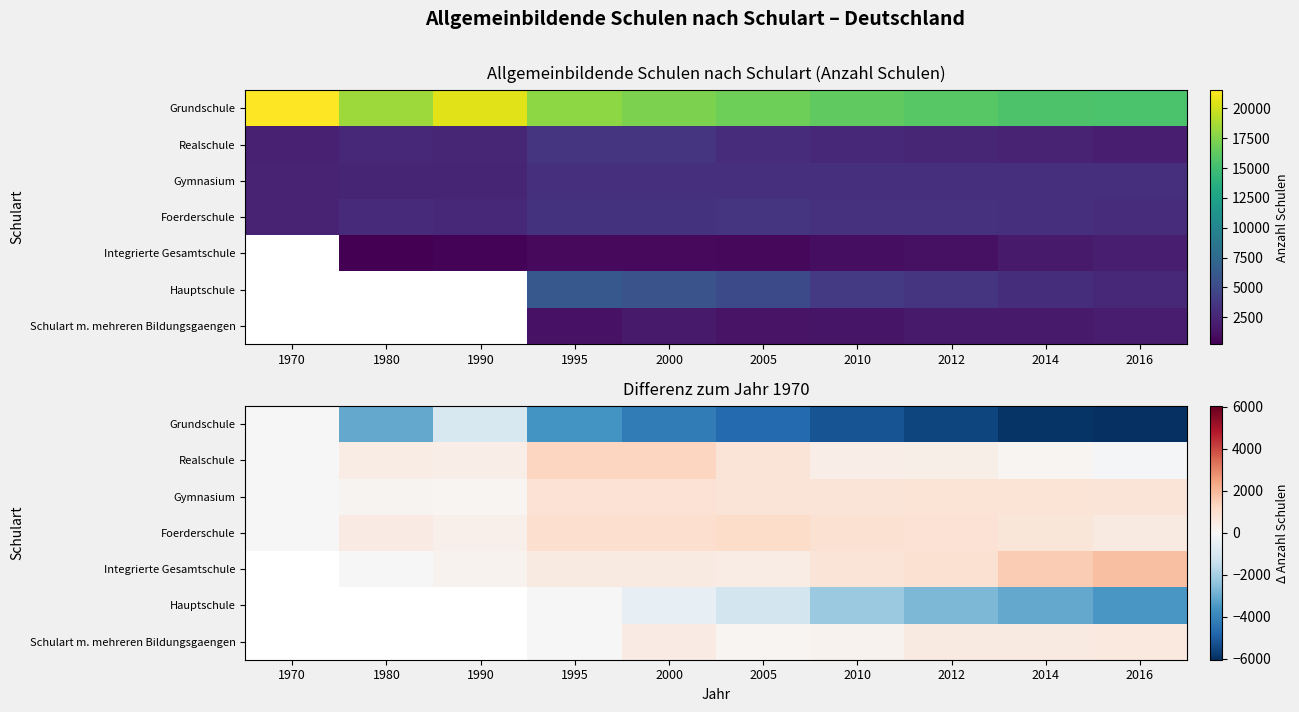

At which category is the sum across all series the highest?

1995